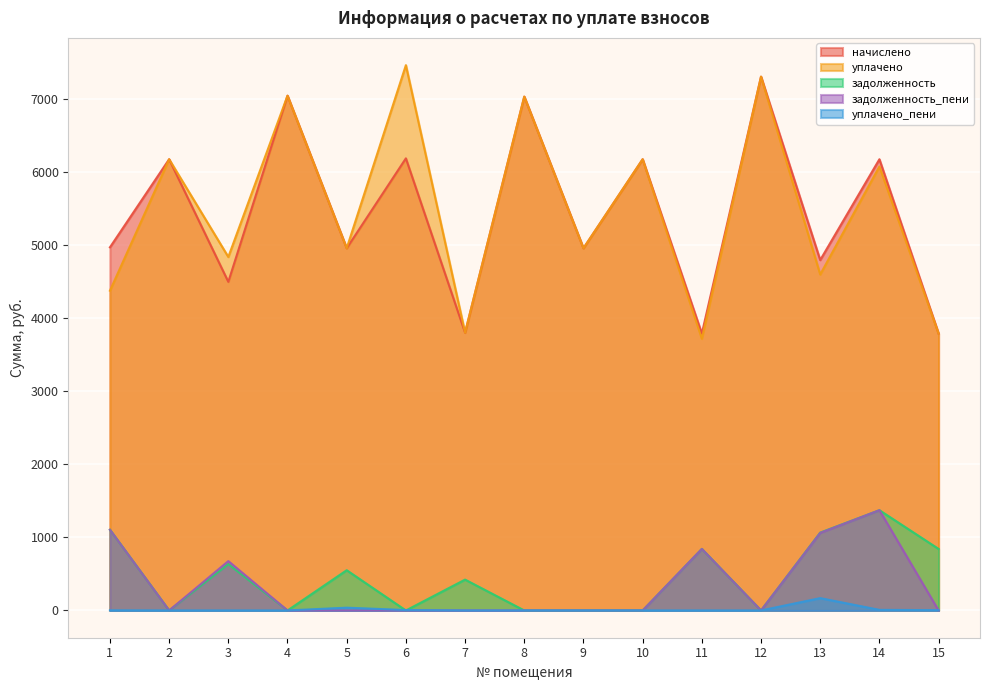

At how many categories does at least one series exceed 4197?

12